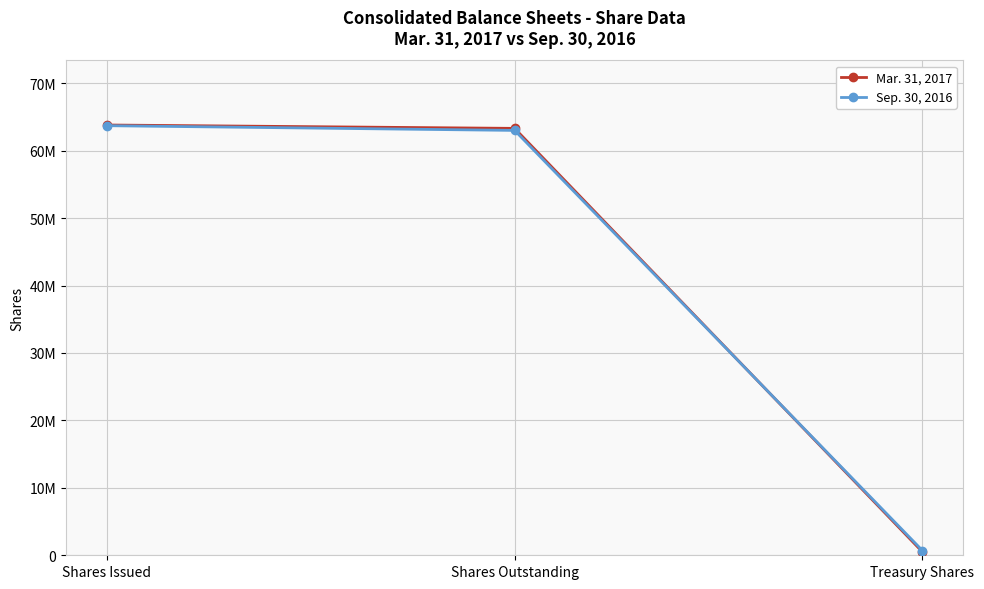

Does the chart have visible grid lines?

Yes